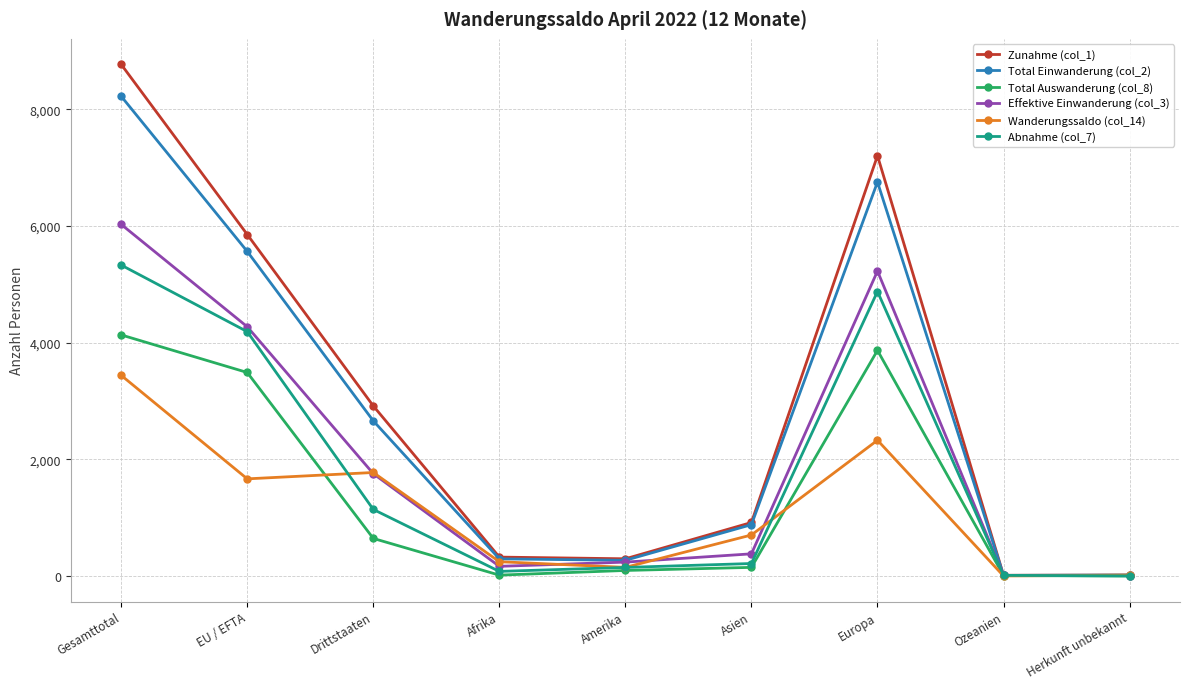

What is the sum of the Total Auswanderung (col_8) values at Europa and Herkunft unbekannt?

3867